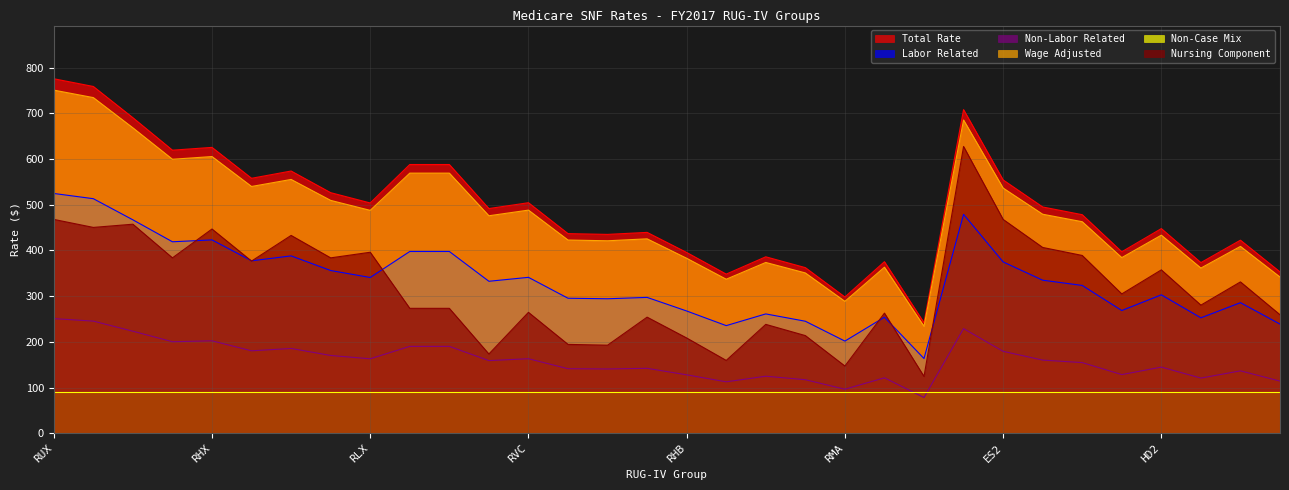

True or false: Nursing Component and Total Rate cross at least once.

False